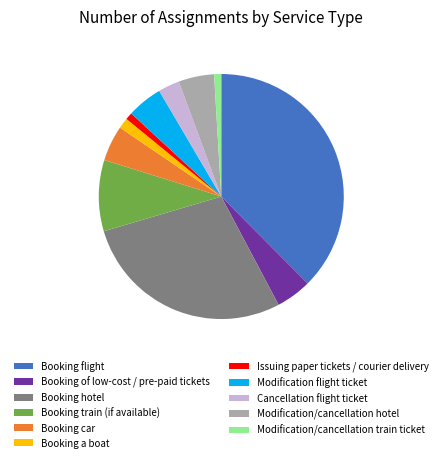

What is the largest slice in the pie chart?

Booking flight